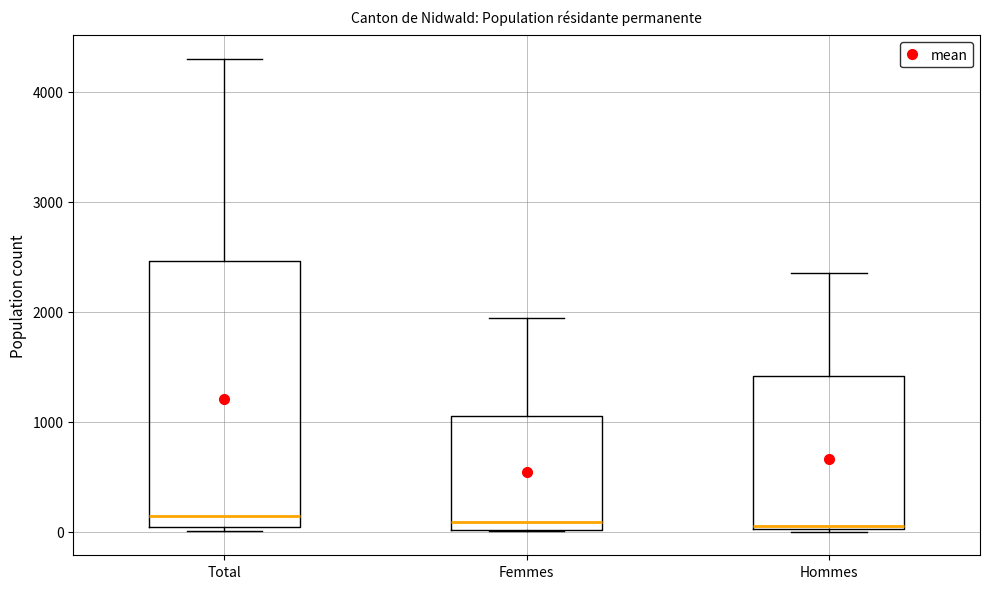

Where does the median line of the box for Femmes sit on the y-axis? The values are not printed on the chart, so give them approximately, as read against the axis.

100